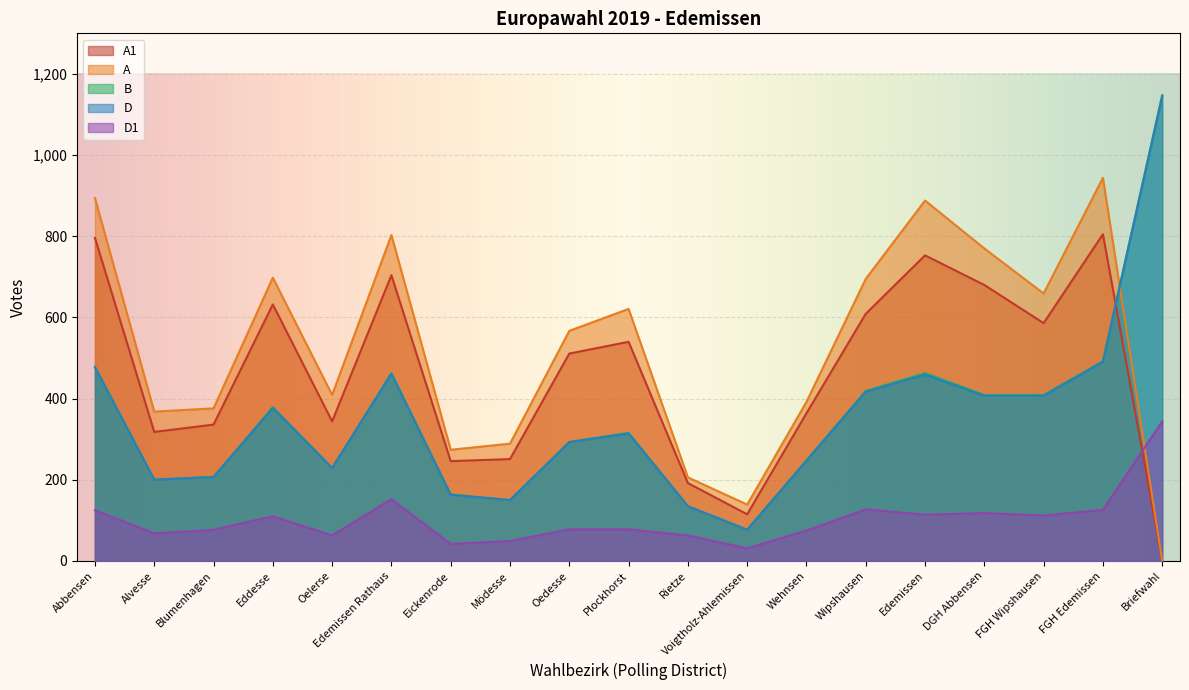

What is the difference between the A values at Abbensen and Wipshausen?

199